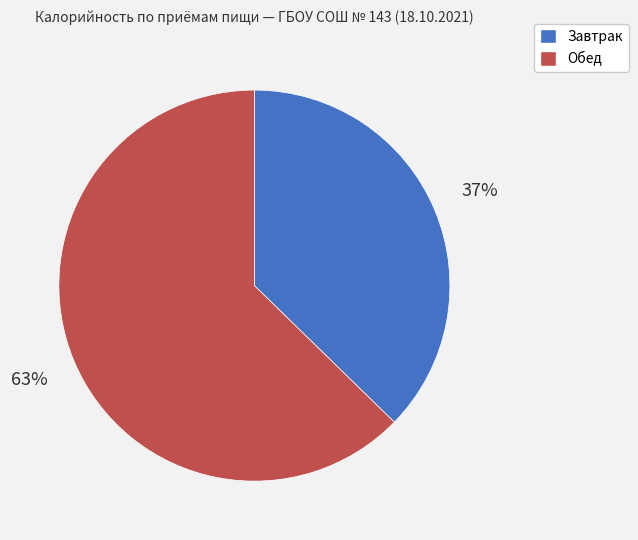

To the nearest percent, what is the combined percentage of Завтрак and Обед?

100%